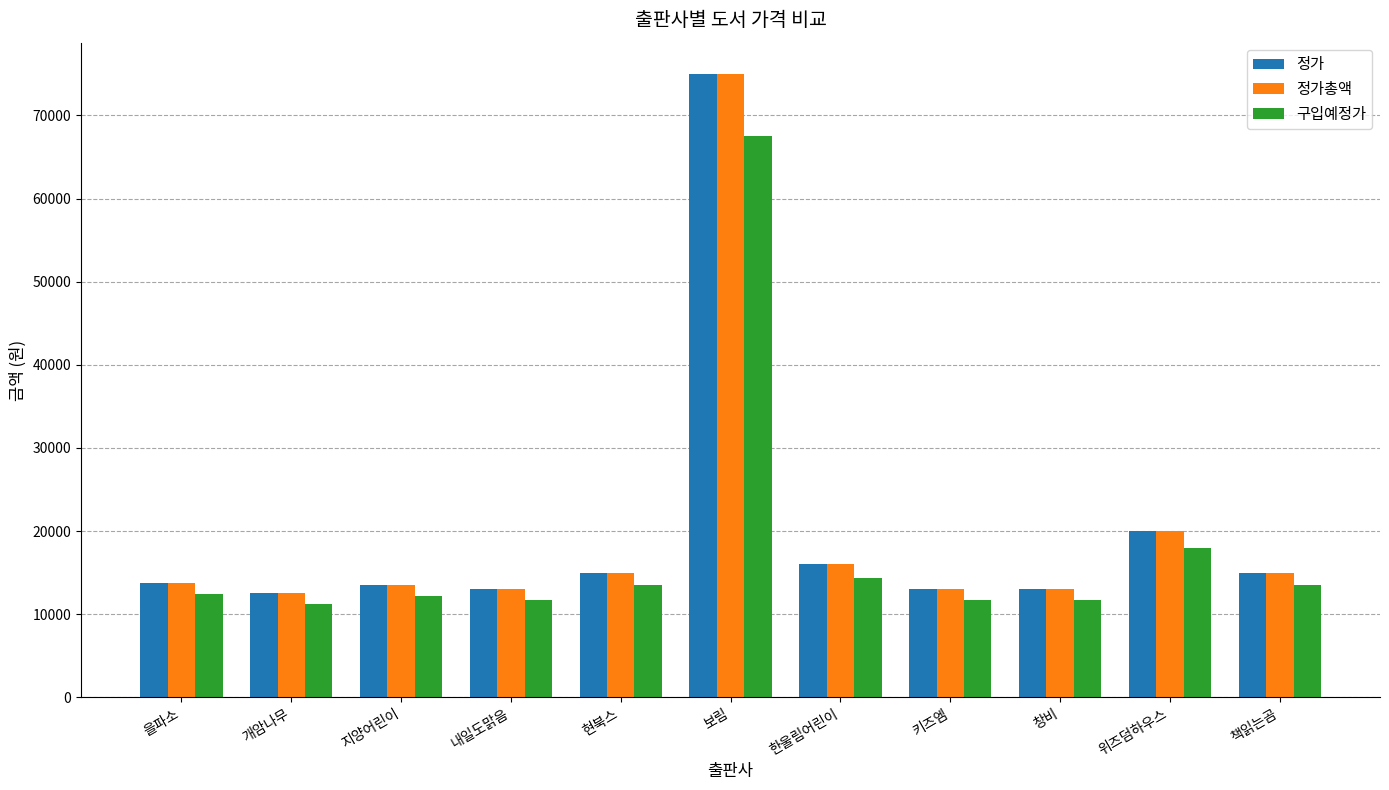

What is the value of the 구입예정가 bar at the 9th from the left?

11700